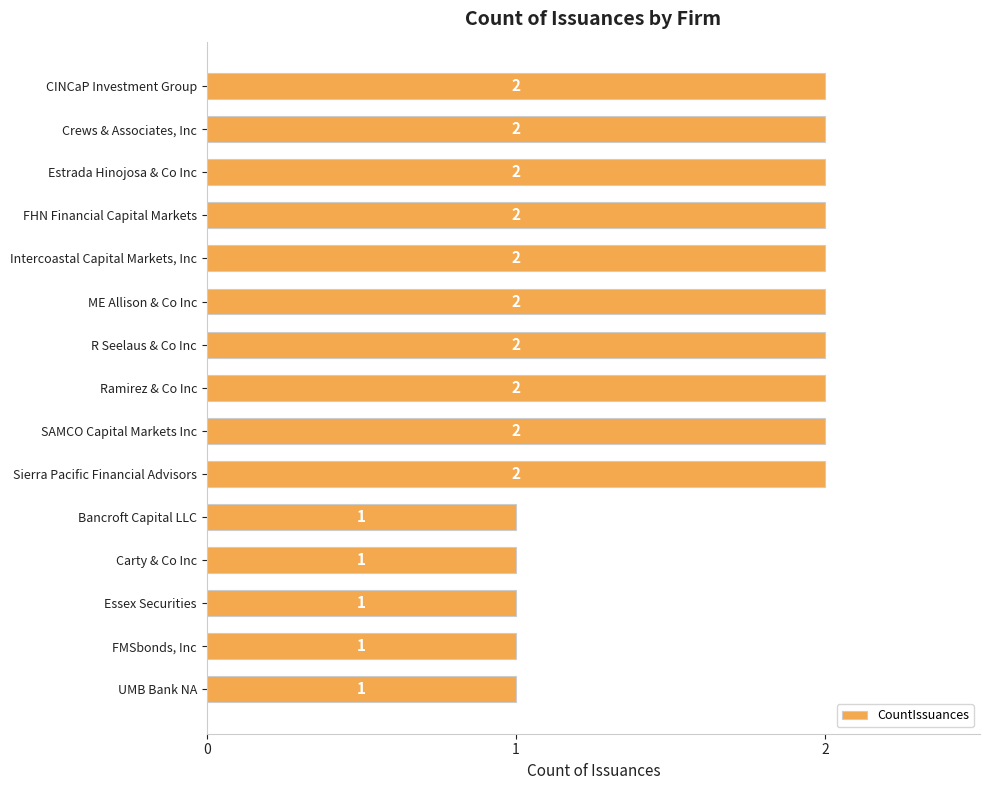

Reading bottom to top, list all the values displayed in this chart.

1	1	1	1	1	2	2	2	2	2	2	2	2	2	2